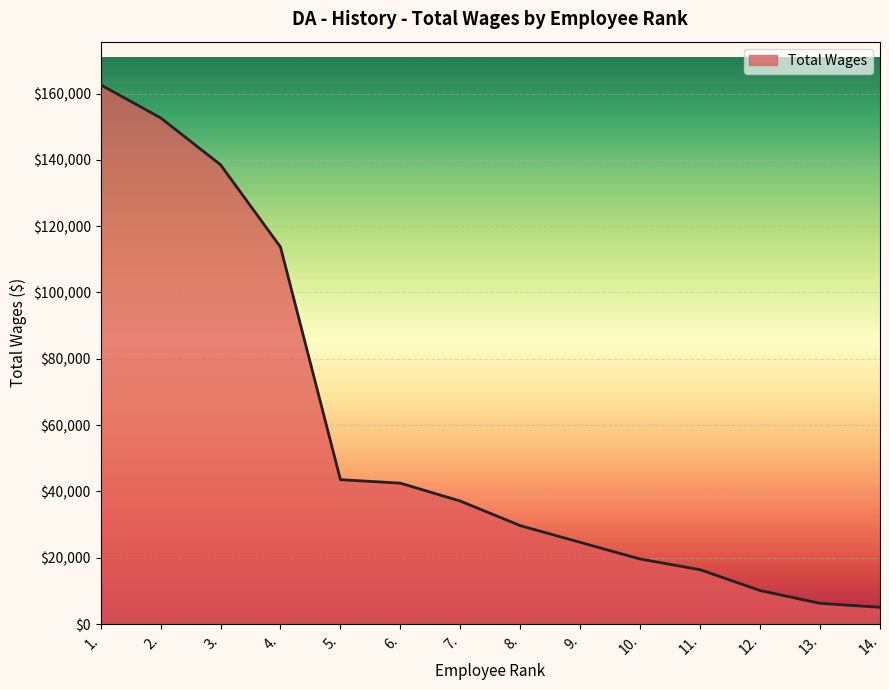

The chart shows a value of 16414 at 11.. True or false?

True